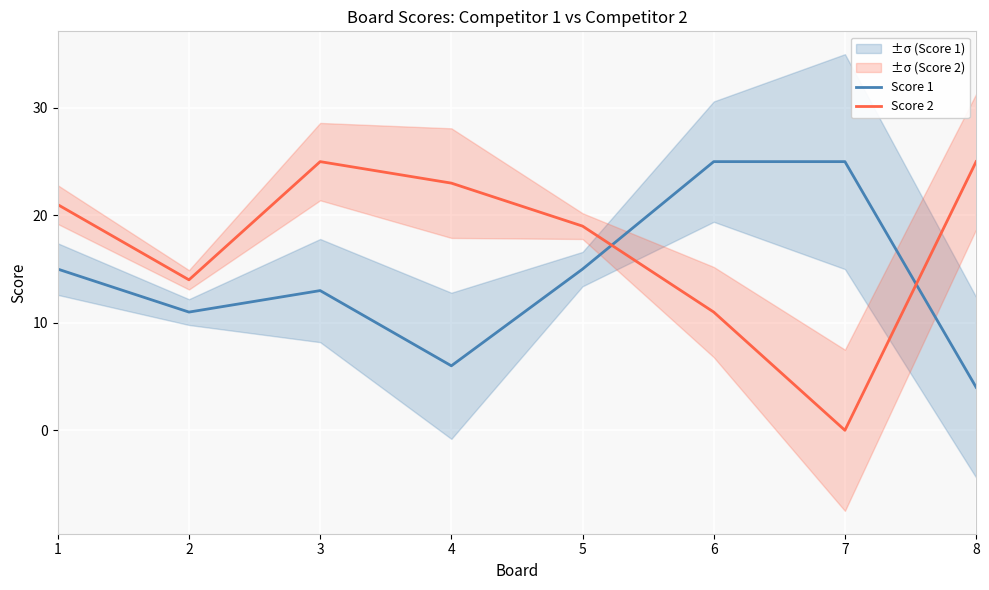

Which series has the largest total across all categories?

Score 2